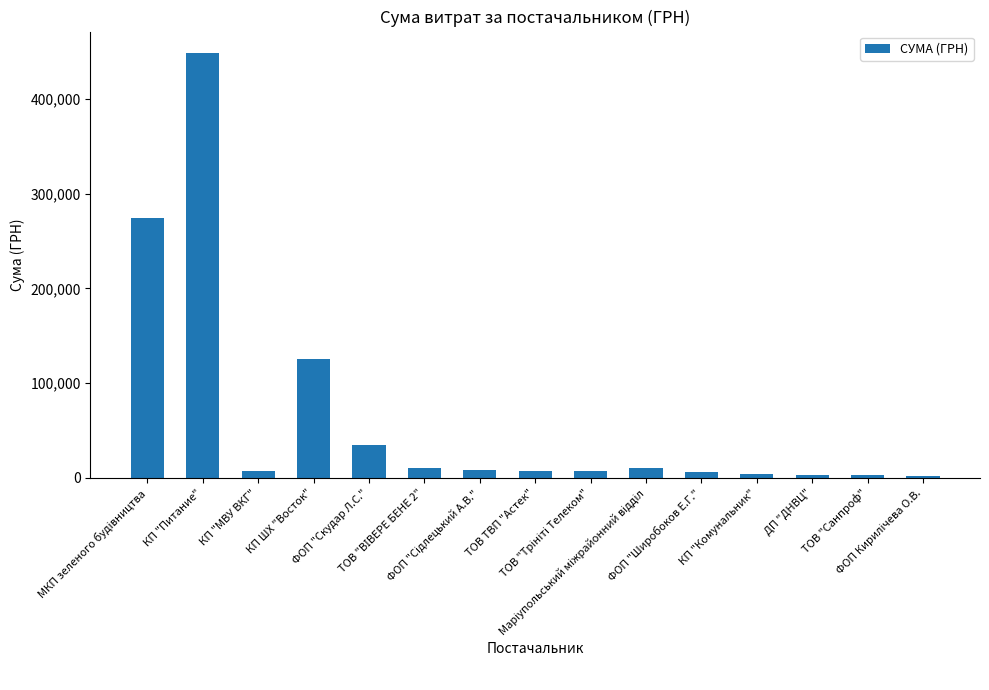

True or false: the data shows 2707.8 at ДП "ДНВЦ".

True